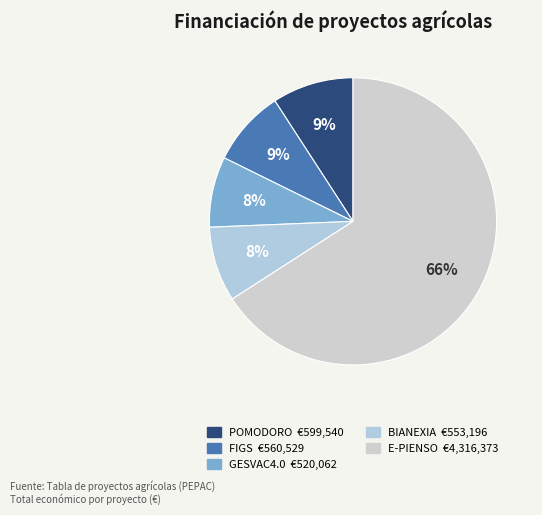

Which category accounts for the majority?

E-PIENSO